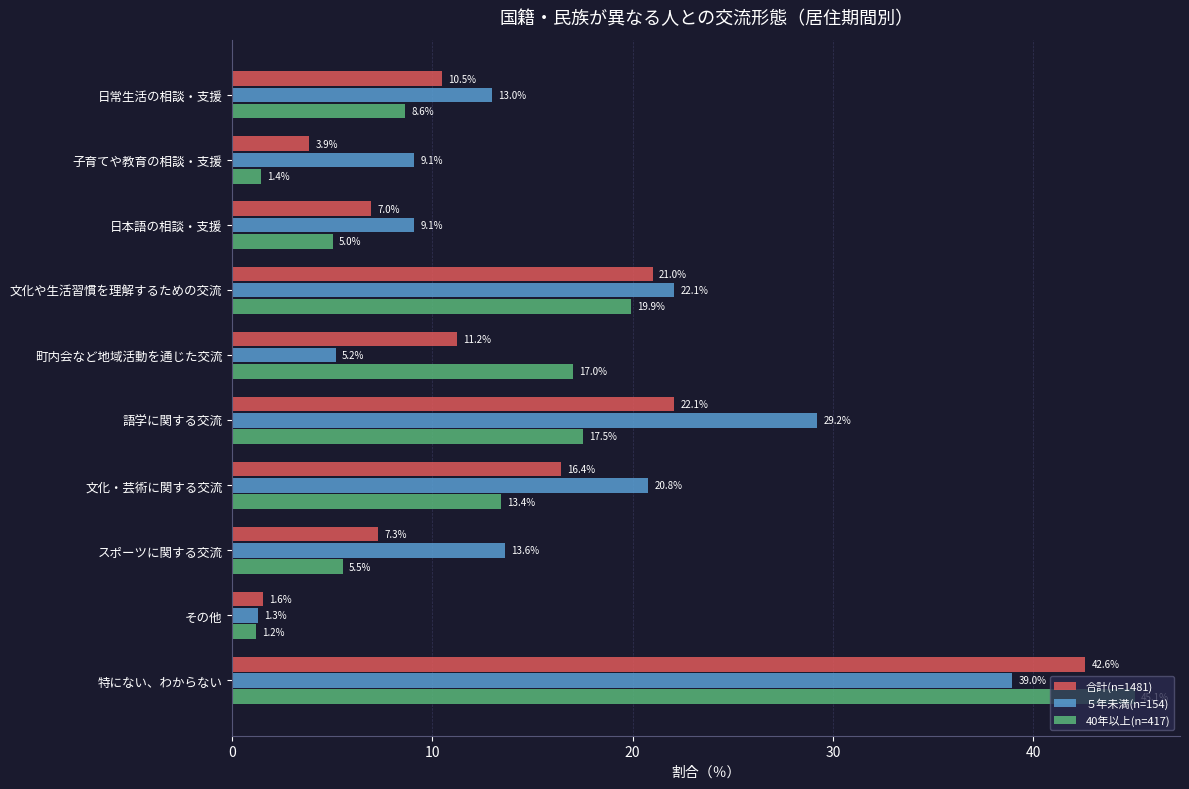

List the series in order of their peak value, highest first.

40年以上(n=417), 合計(n=1481), ５年未満(n=154)